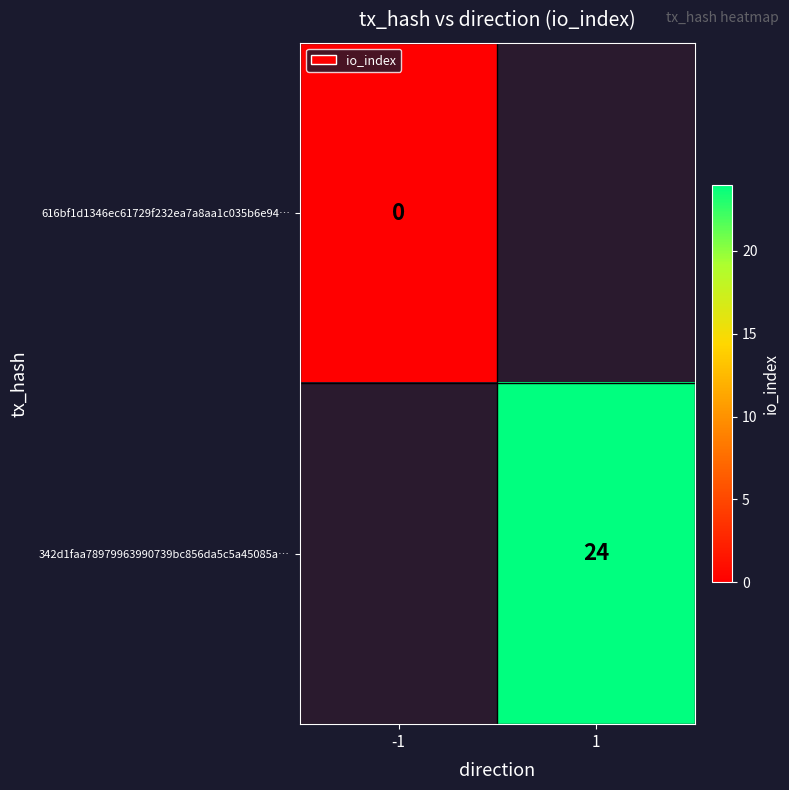

Is it true that 342d1faa78979963990739bc856da5c5a45085a… equals 24 at 1?

True